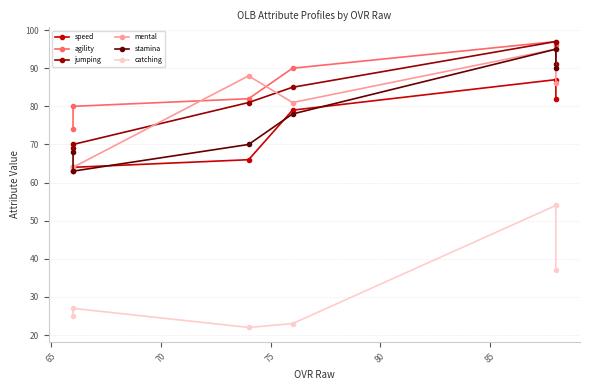

At 65, list the series in order from smallest to largest.

catching, speed, mental, stamina, agility, jumping